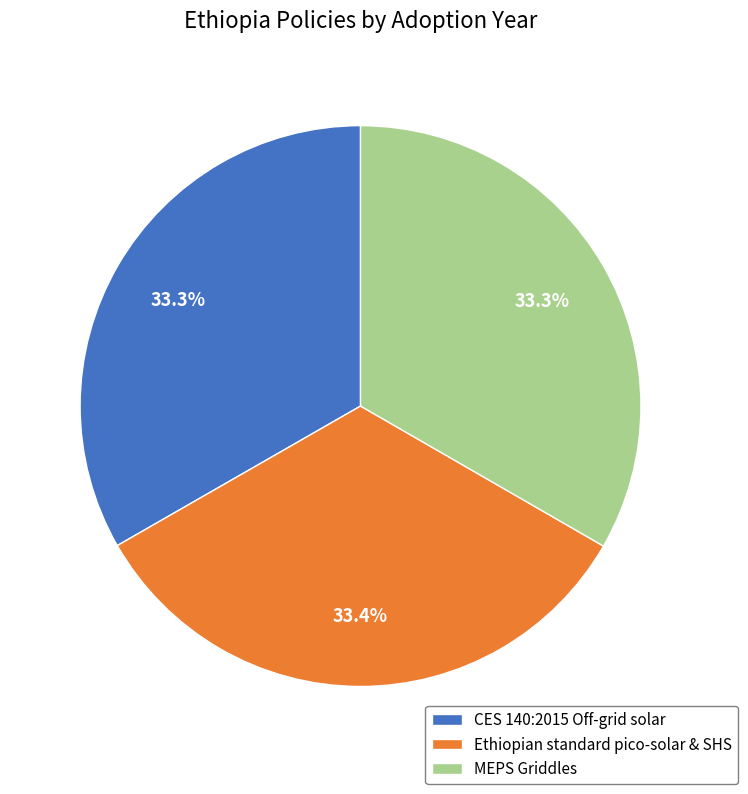

What percentage is NOT represented by Ethiopian standard pico-solar & SHS?

66.6%